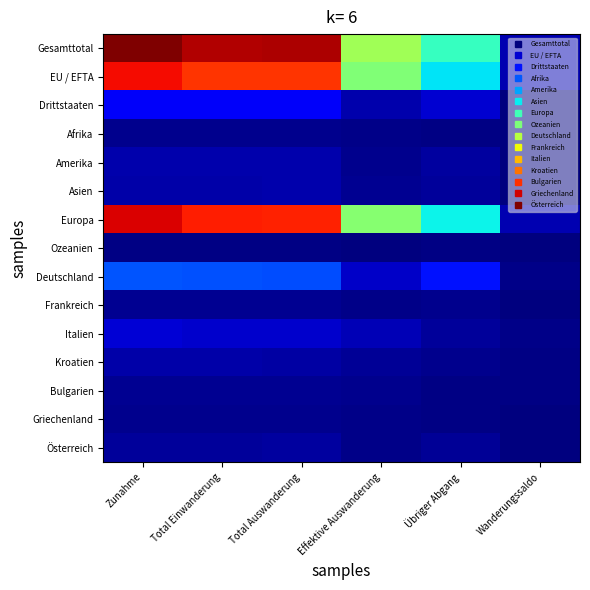

How many categories are shown in the chart?

6